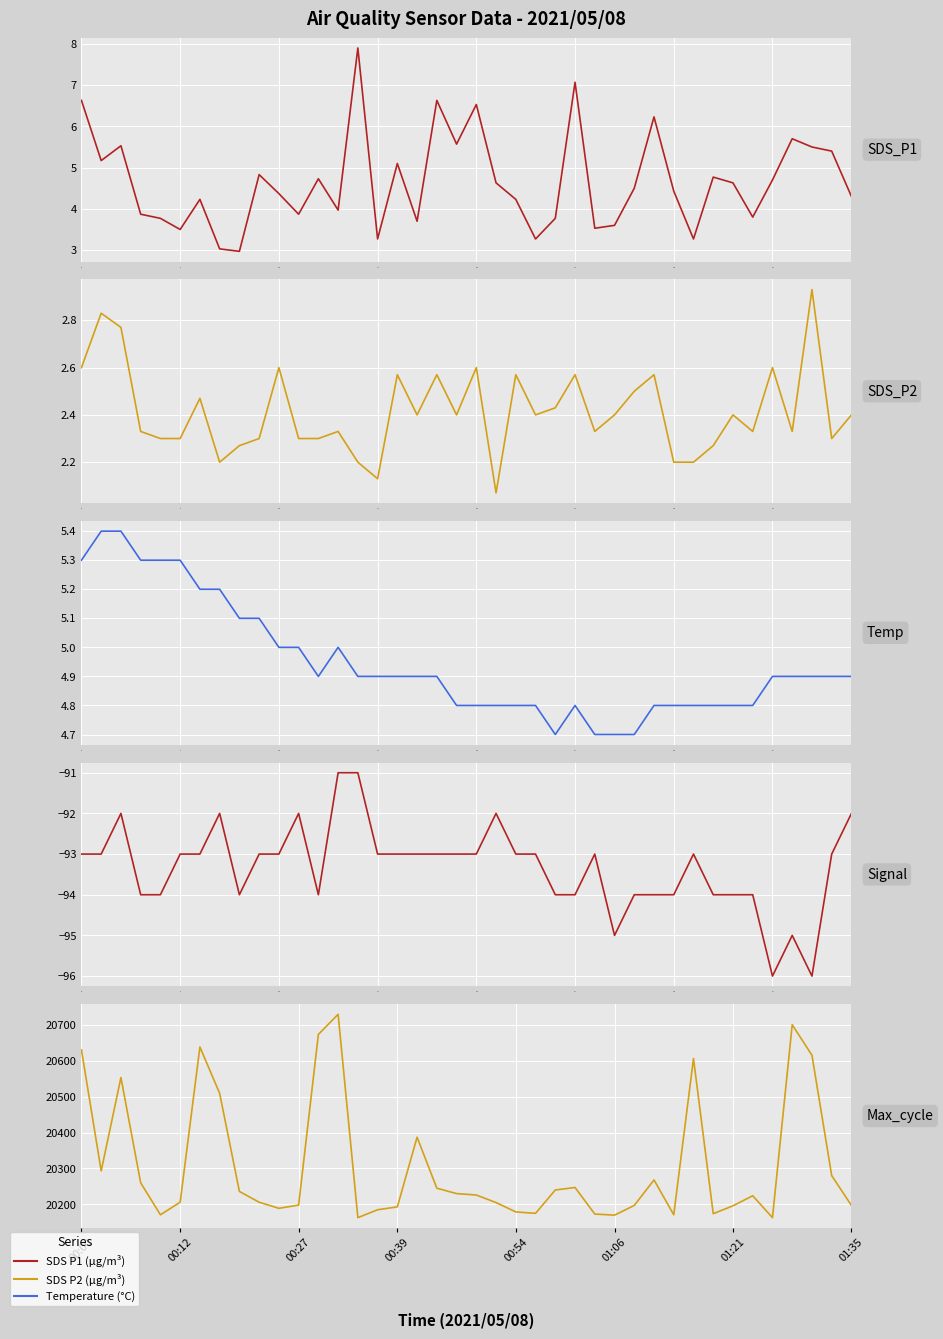

Rank the series at 30 from highest to lowest value.

Max Cycle, Temperature (°C), SDS P1 (µg/m³), SDS P2 (µg/m³), Signal Strength (dBm)